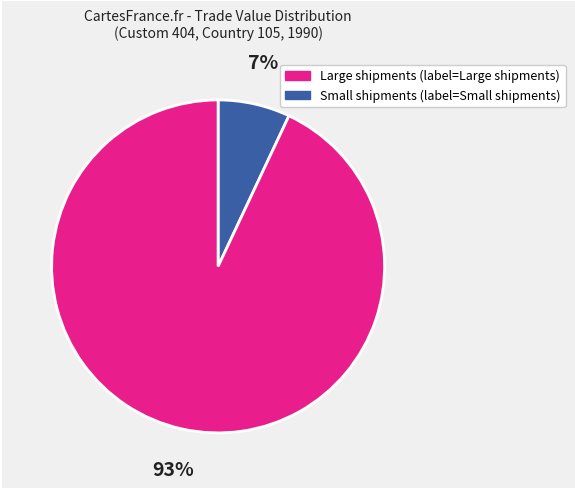

To the nearest percent, what is the difference between the largest and smallest slice percentages?

86%